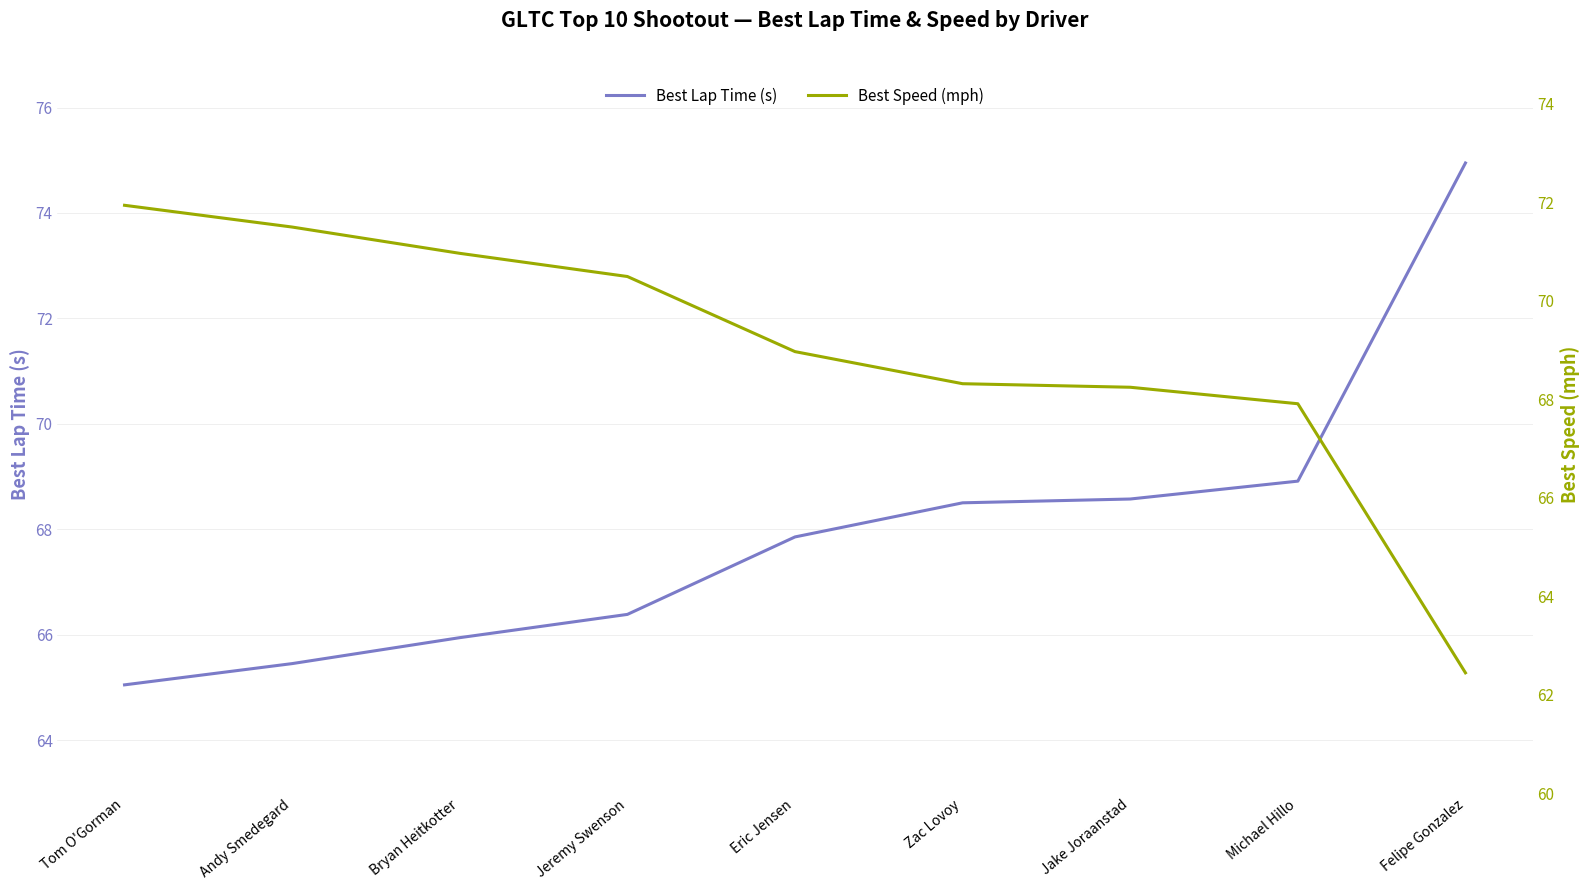

True or false: Best Lap Time (s) and Best Speed (mph) intersect in this chart.

True